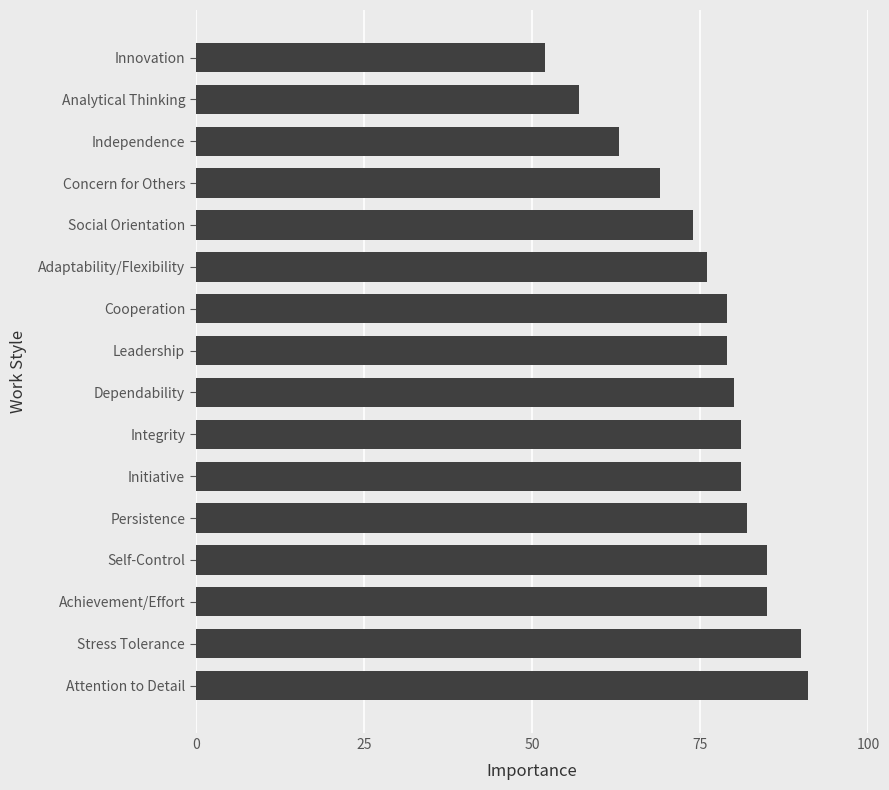

Between Cooperation and Innovation, which is larger?

Cooperation